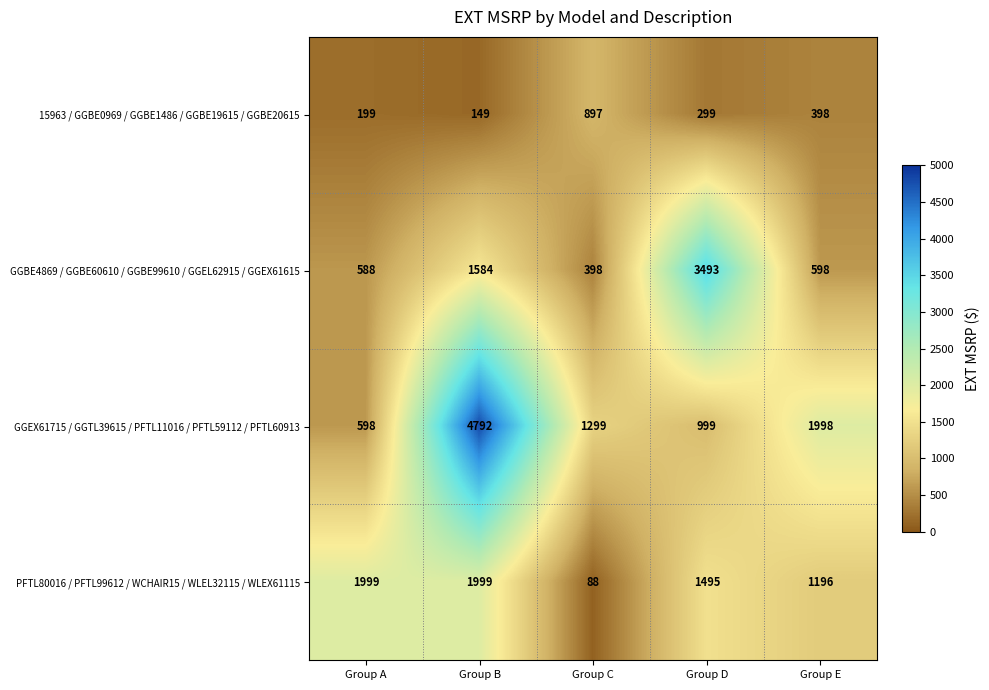

Reading left to right, list all the values displayed in this chart.

15963 / GGBE0969 / GGBE1486 / GGBE19615 / GGBE20615: 199	149	897	299	398
GGBE4869 / GGBE60610 / GGBE99610 / GGEL62915 / GGEX61615: 588	1584	398	3493	598
GGEX61715 / GGTL39615 / PFTL11016 / PFTL59112 / PFTL60913: 598	4792	1299	999	1998
PFTL80016 / PFTL99612 / WCHAIR15 / WLEL32115 / WLEX61115: 1999	1999	88	1495	1196